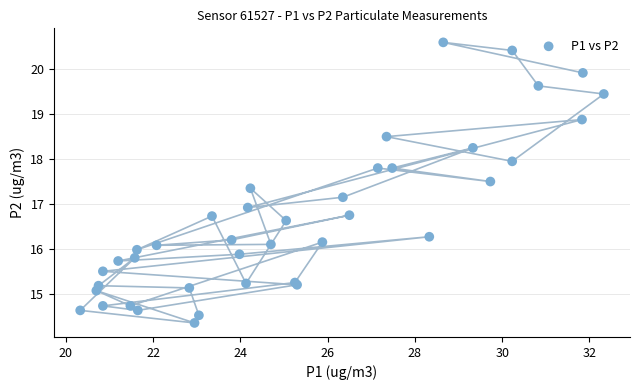

What Y value in the scatter plot is closest to 17?

16.9